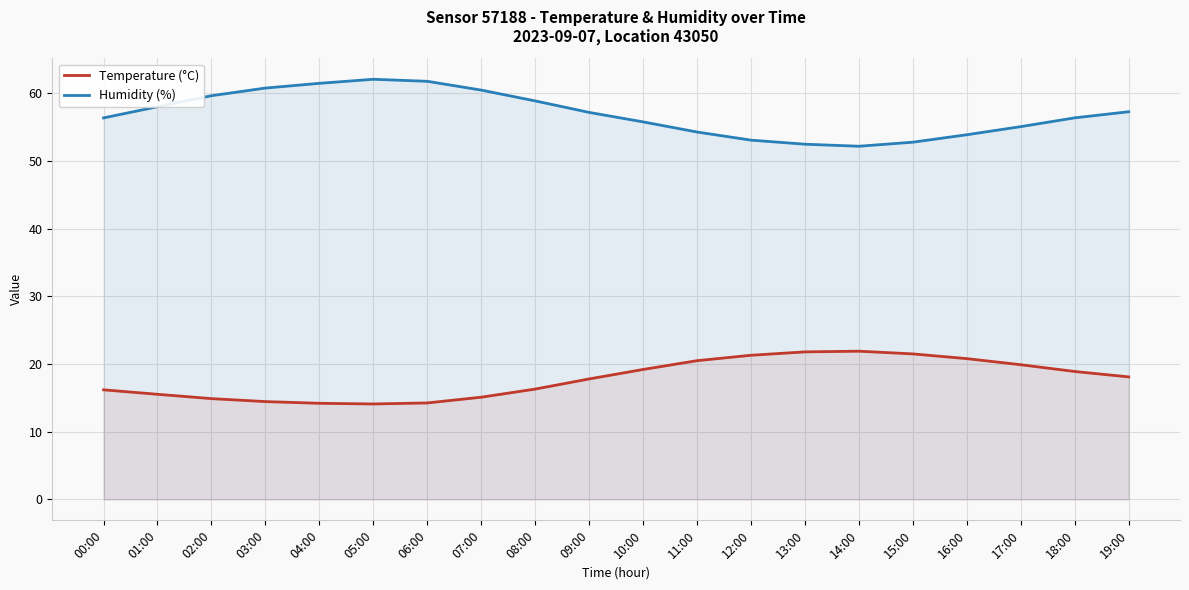

In Temperature (°C), how many points are lower than both neighbors (excluding endpoints)?

1